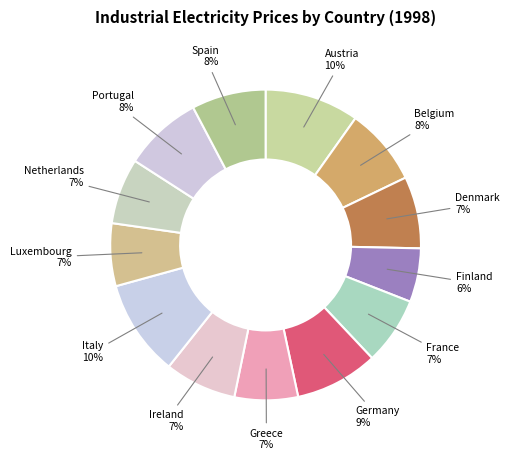

Count the number of slices in the pie.

13